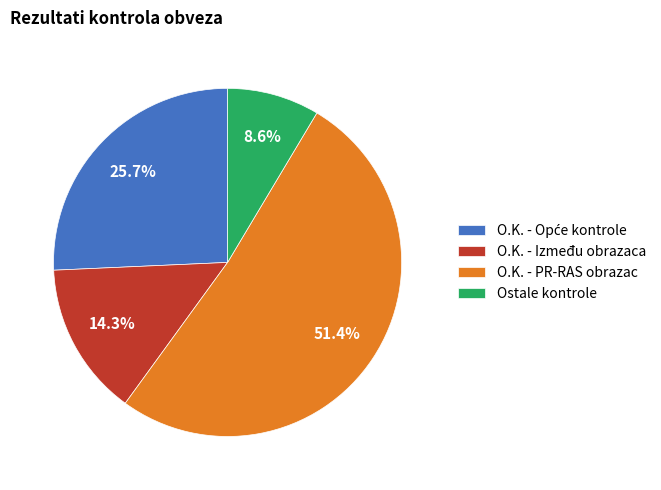

Which has a higher value, Ostale kontrole or O.K. - PR-RAS obrazac?

O.K. - PR-RAS obrazac